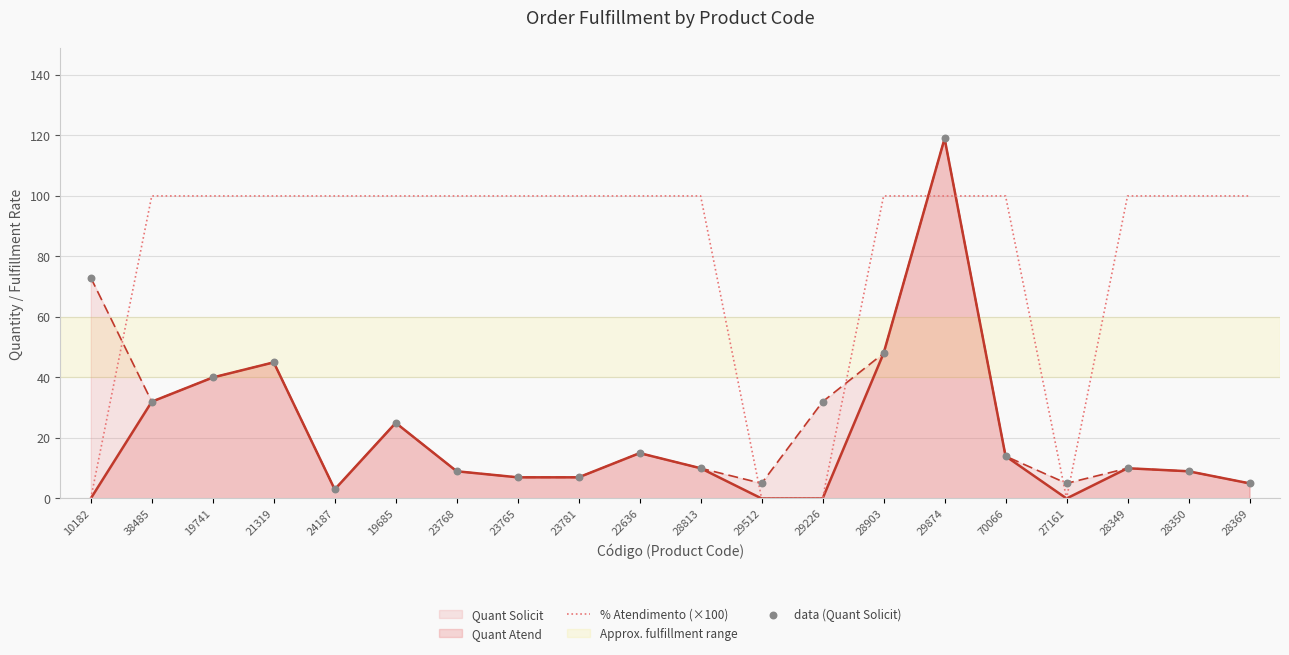

Which series has the largest total across all categories?

% Atendimento (×100)